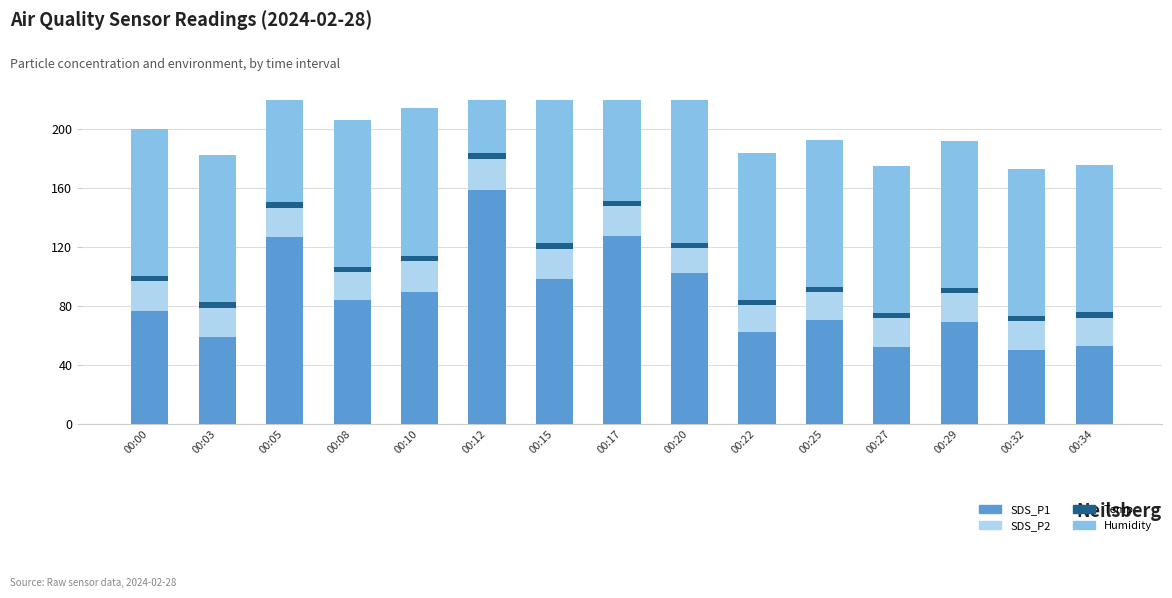

Is the value of SDS_P1 at 00:15 greater than the value of Humidity at 00:20?

No